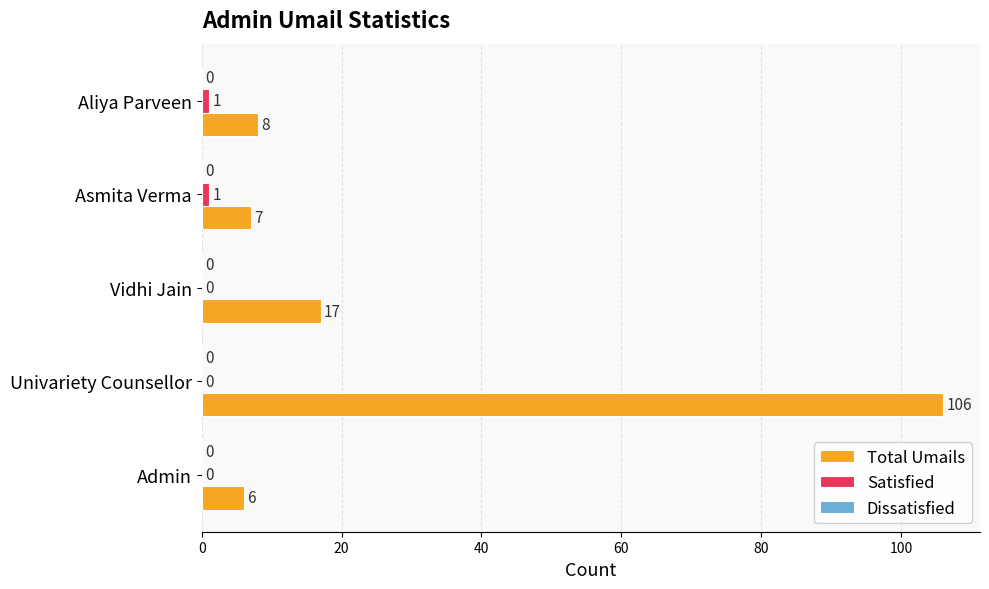

How many data points does each series have?

5